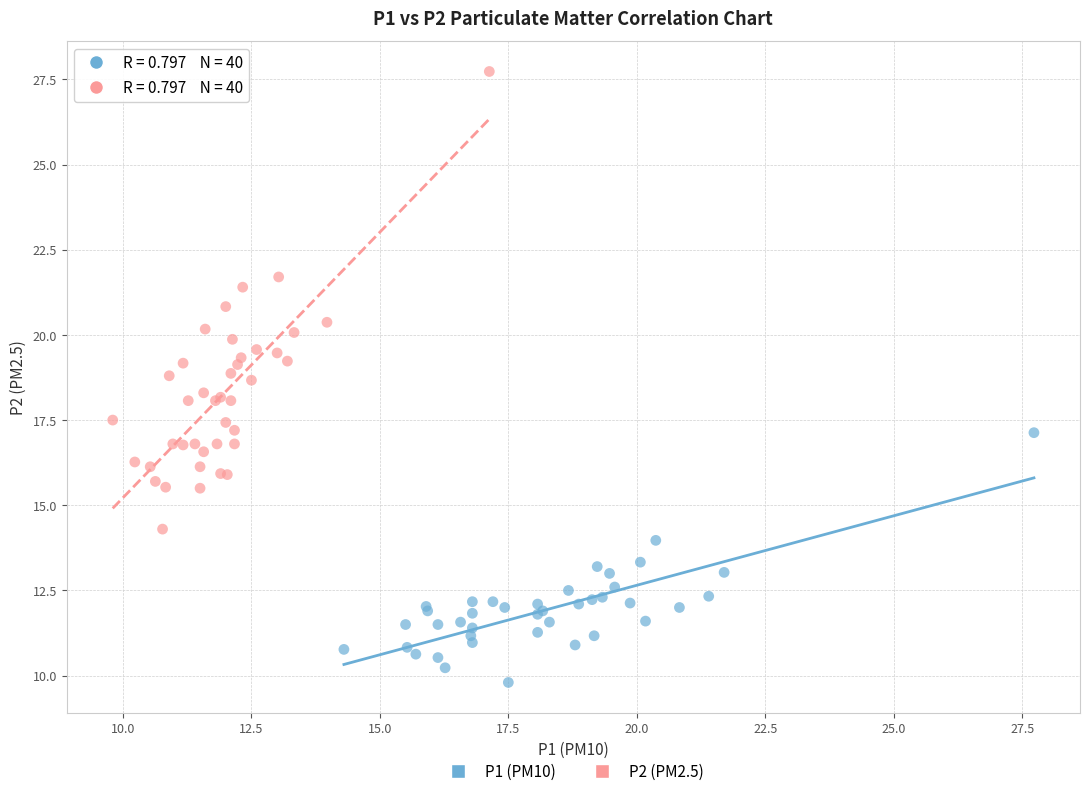

Which series contains the lowest Y value?

P1 (PM10)